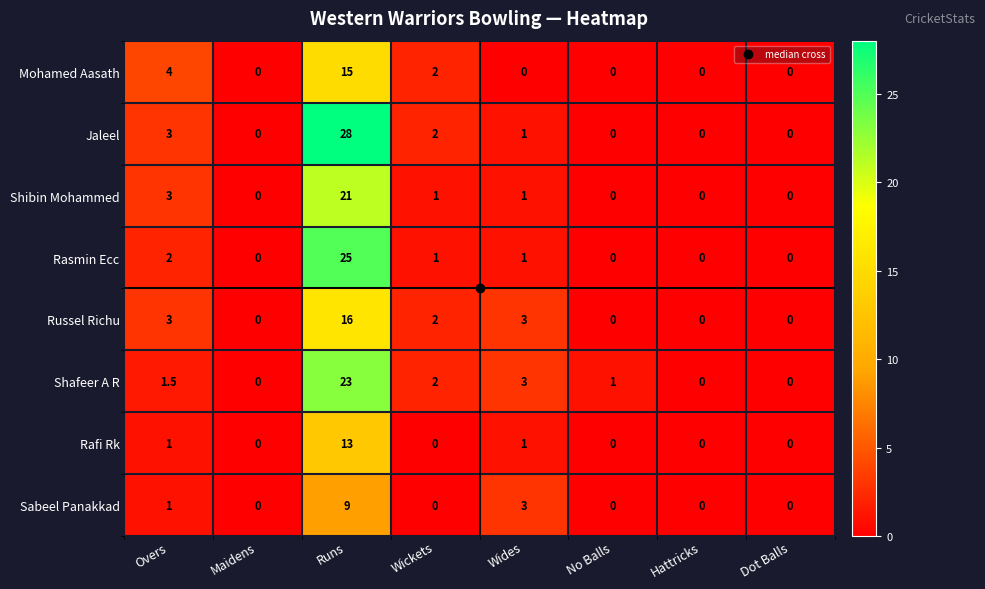

Between Maidens and No Balls, which series saw the biggest shift?

Shafeer A R